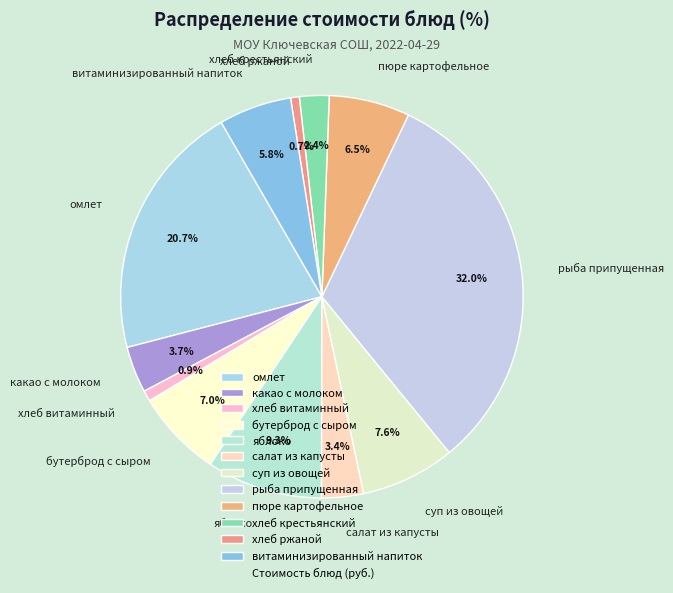

What portion of the pie excludes хлеб ржаной?

99.3%